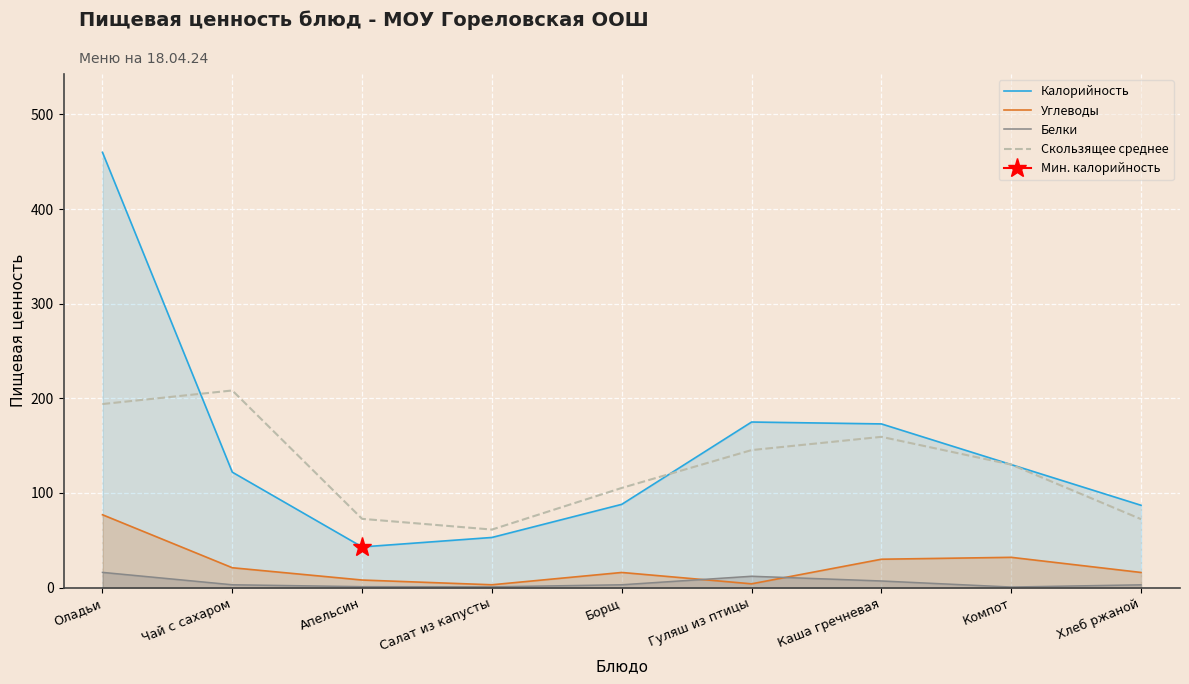

What is the difference between the Белки values at Борщ and Салат из капусты?

2.2